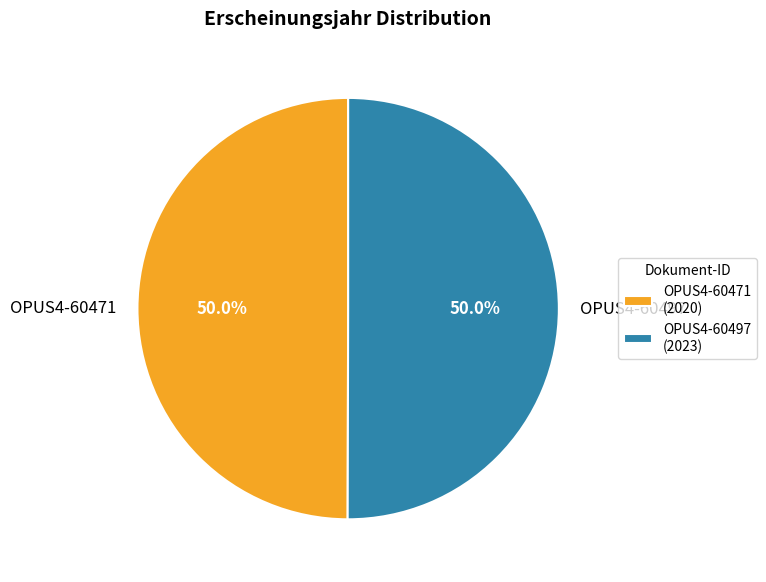

What percentage is the OPUS4-60471 slice, to the nearest percent?

50%